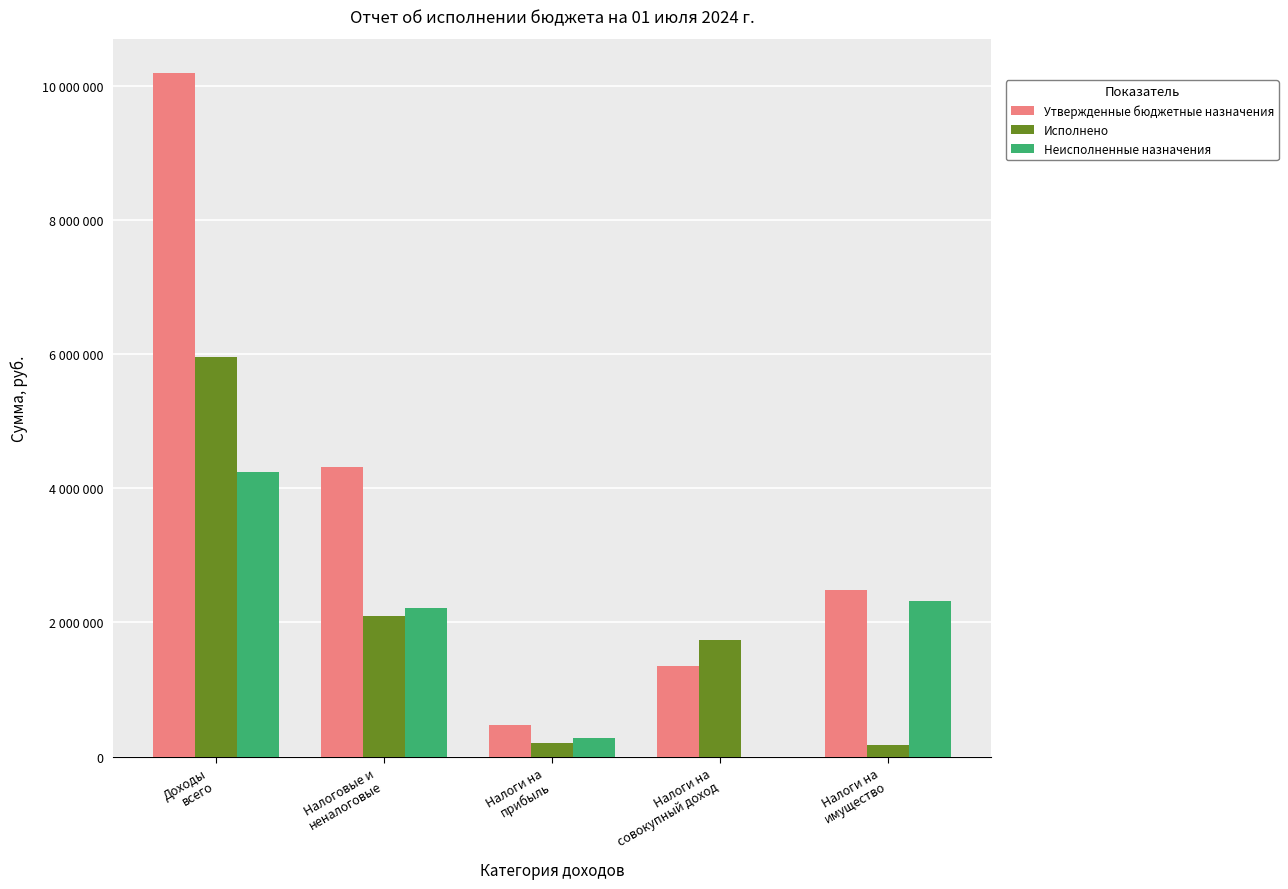

List the labels in order of Утвержденные бюджетные назначения value, smallest first.

Налоги на
прибыль, Налоги на
совокупный доход, Налоги на
имущество, Налоговые и
неналоговые, Доходы
всего